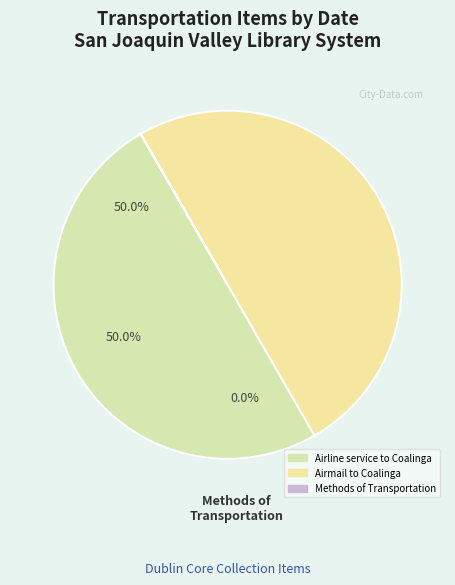

True or false: Airline service to Coalinga accounts for 50% of the total.

True